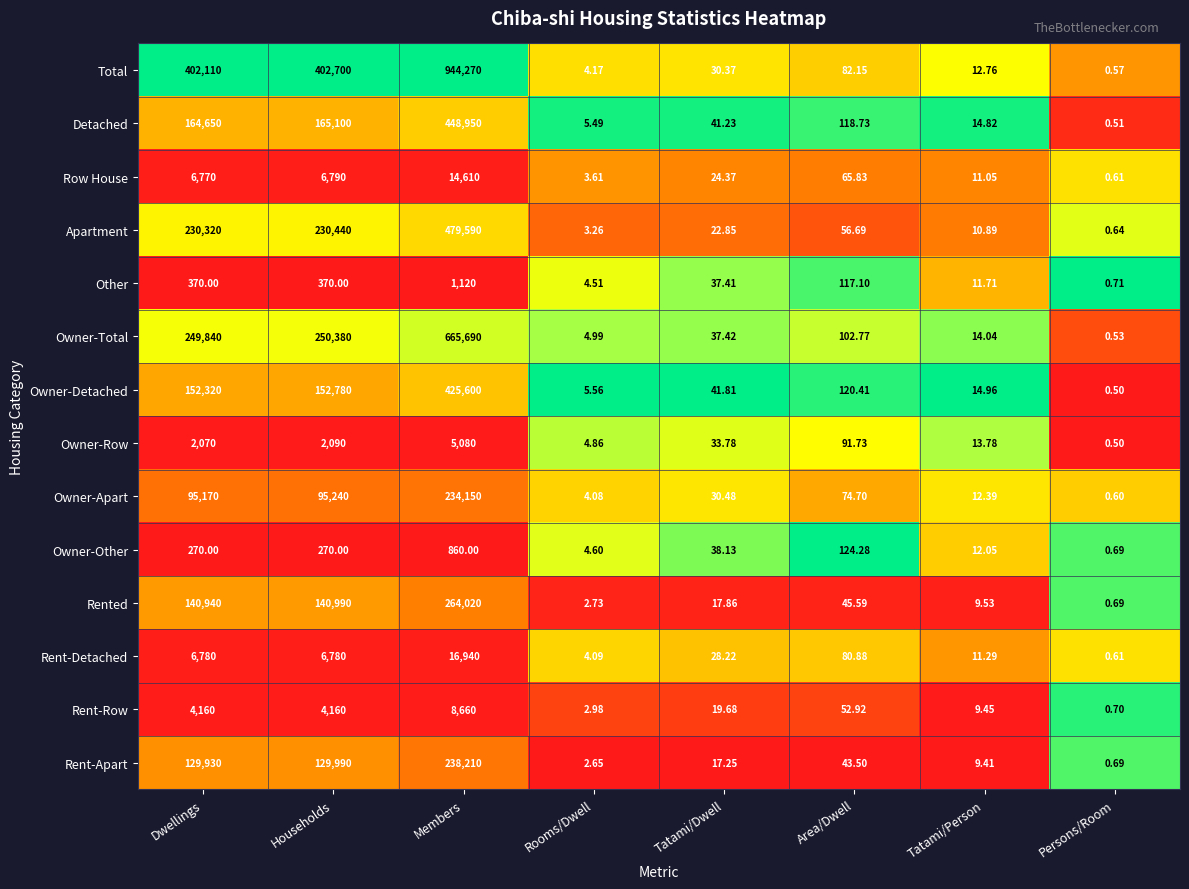

Where is Rent-Apart nearest to the value 119105?

Dwellings